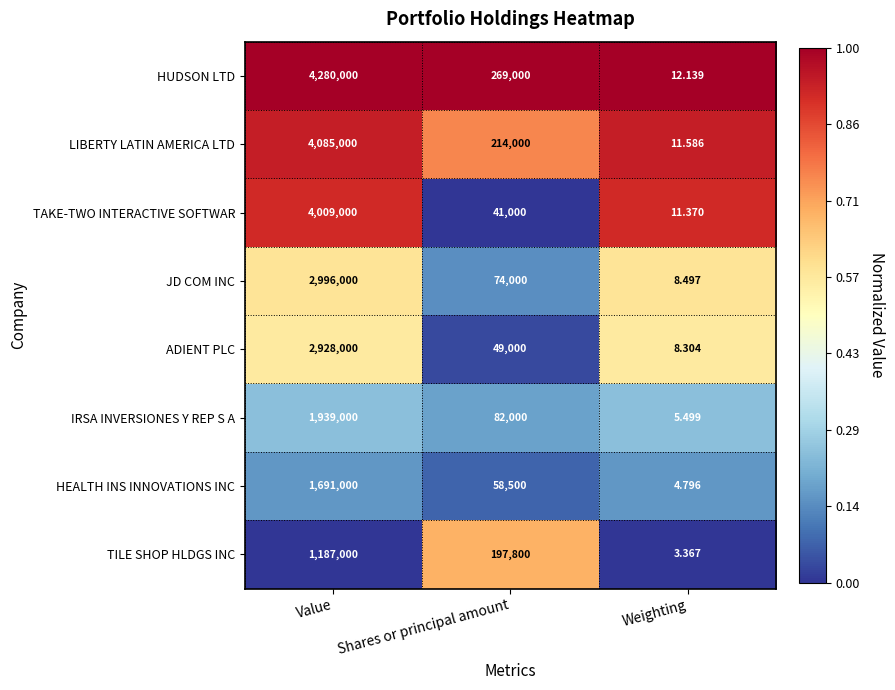

At Shares or principal amount, list the series in order from largest to smallest.

HUDSON LTD, LIBERTY LATIN AMERICA LTD, TILE SHOP HLDGS INC, IRSA INVERSIONES Y REP S A, JD COM INC, HEALTH INS INNOVATIONS INC, ADIENT PLC, TAKE-TWO INTERACTIVE SOFTWAR